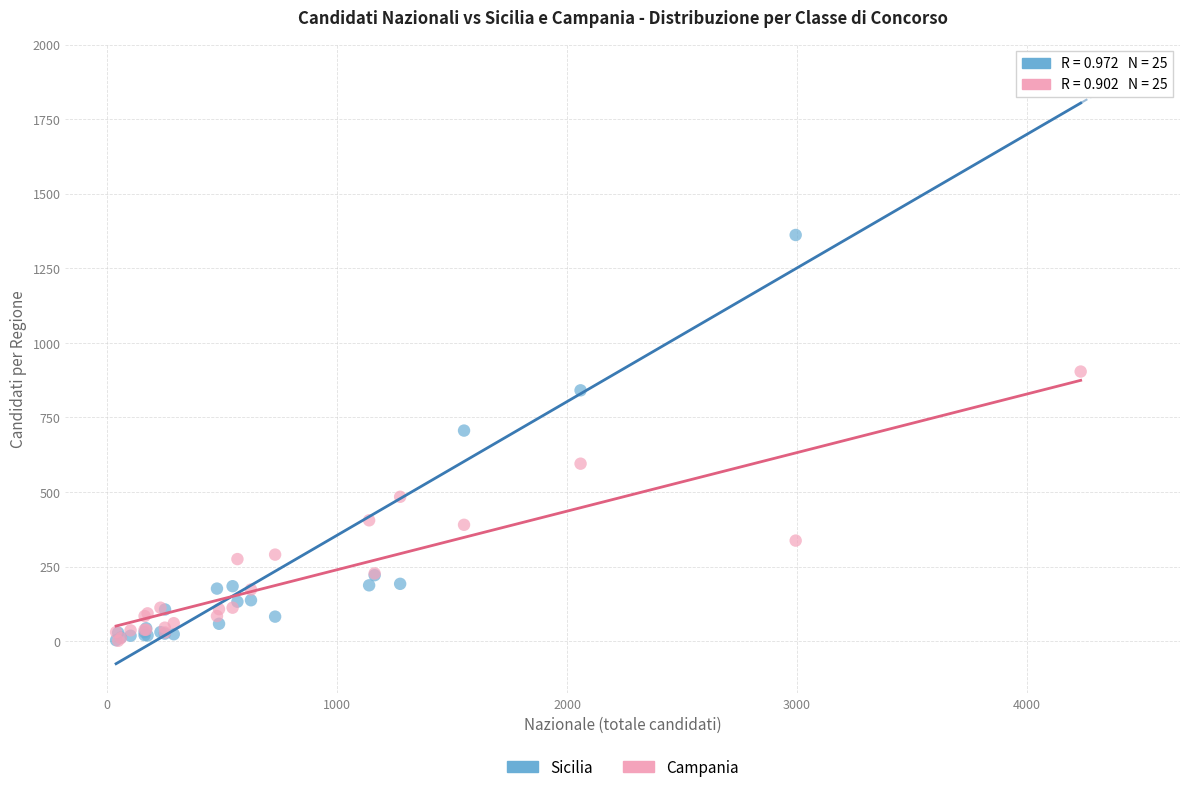

Across all series, what Y value is closest to 952?

904